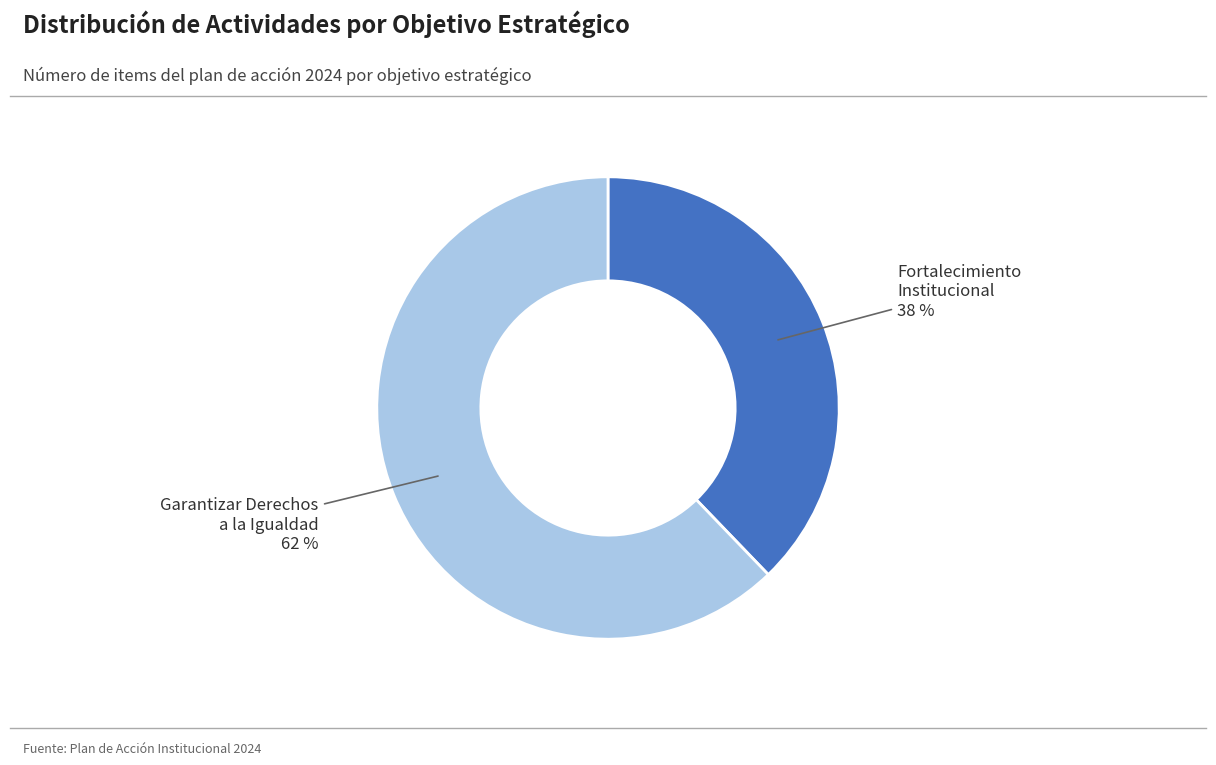

Does any single category account for the majority?

Yes